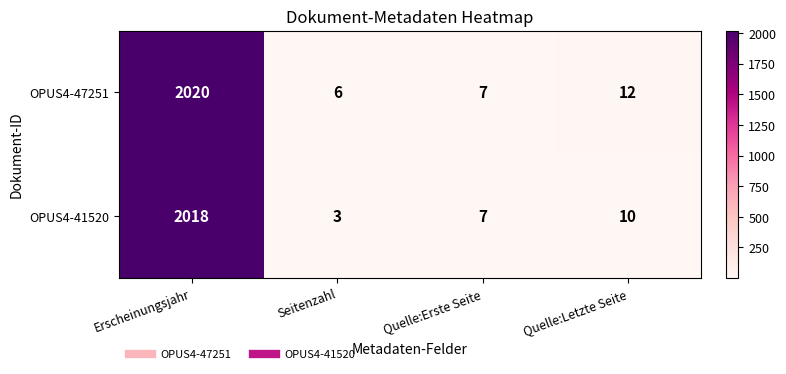

Reading left to right, extract all data points from this chart.

OPUS4-47251: 2020	6	7	12
OPUS4-41520: 2018	3	7	10